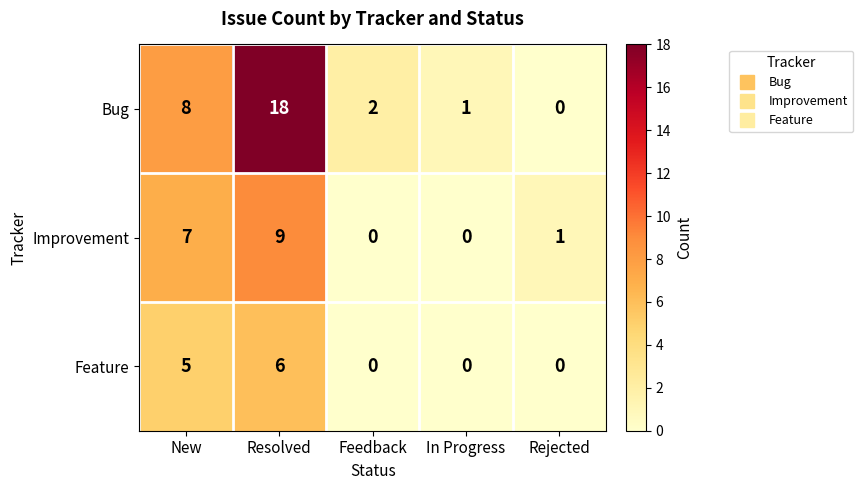

Reading left to right, extract all data points from this chart.

Bug: 8	18	2	1	0
Improvement: 7	9	0	0	1
Feature: 5	6	0	0	0